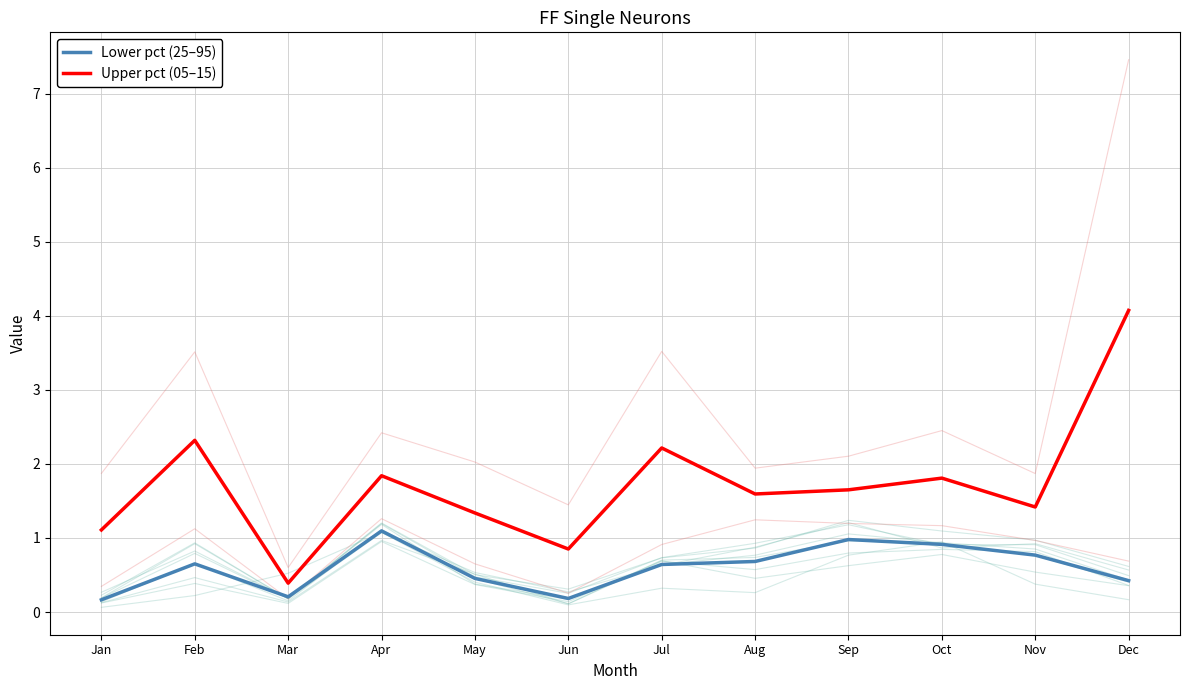

How many categories are shown in the chart?

12